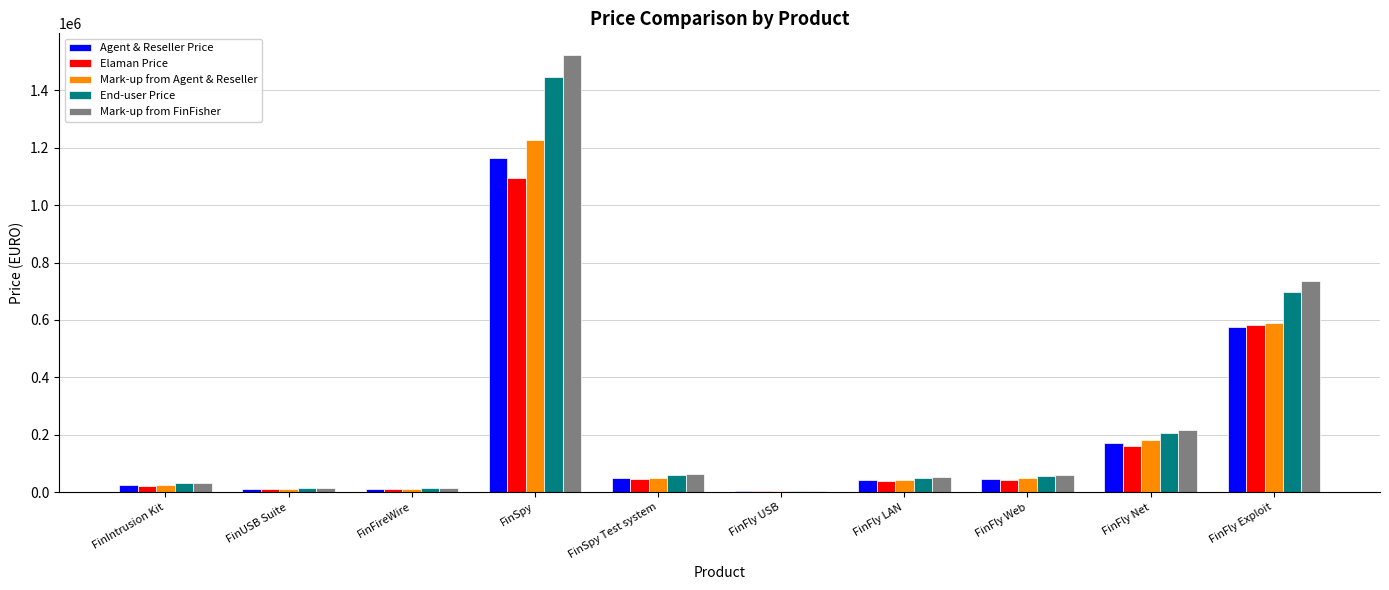

How many series are shown in this chart?

5